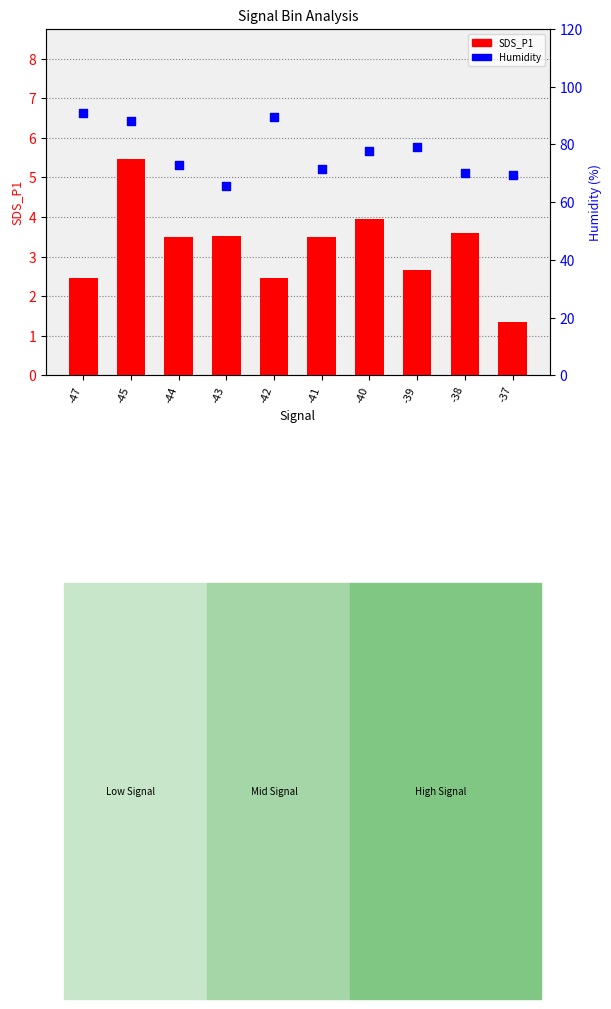

Which series contains the highest Y value?

Humidity